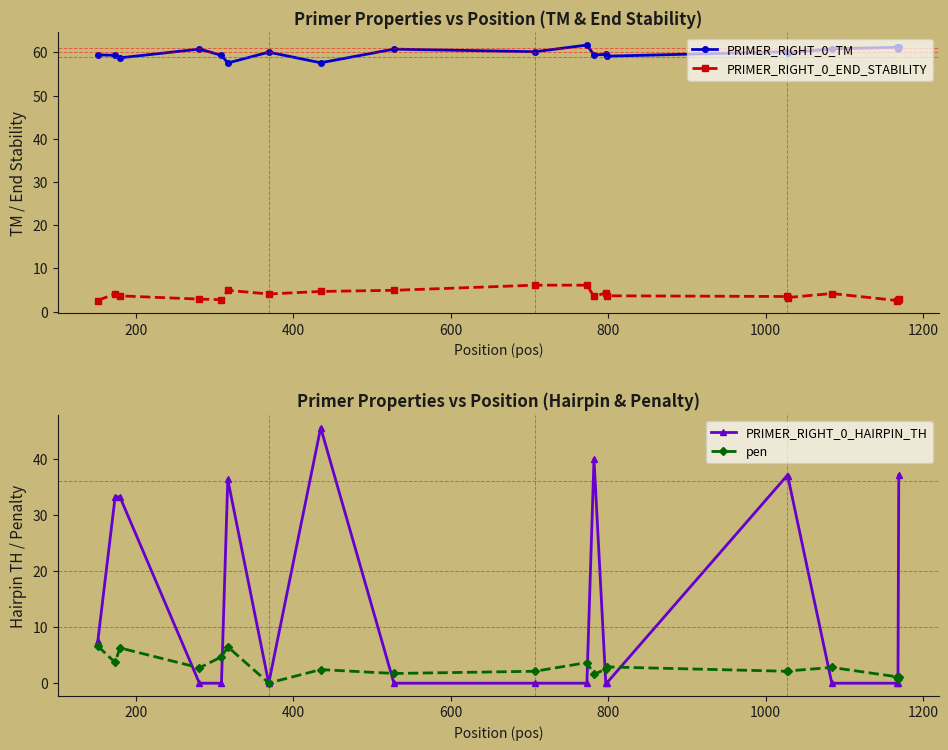

True or false: PRIMER_RIGHT_0_END_STABILITY and pen intersect in this chart.

True